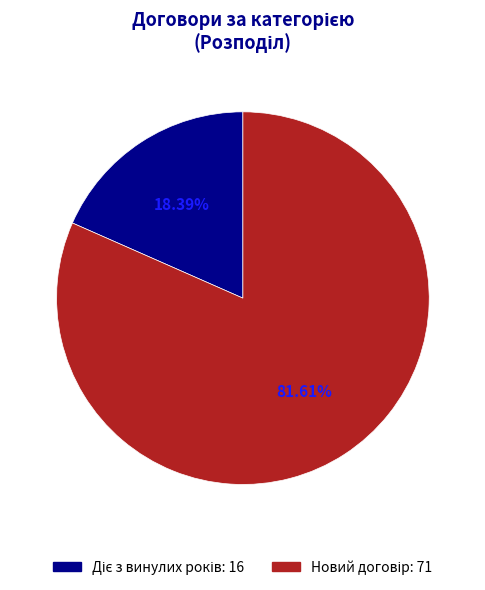

Is there any slice that represents more than half of the pie?

Yes